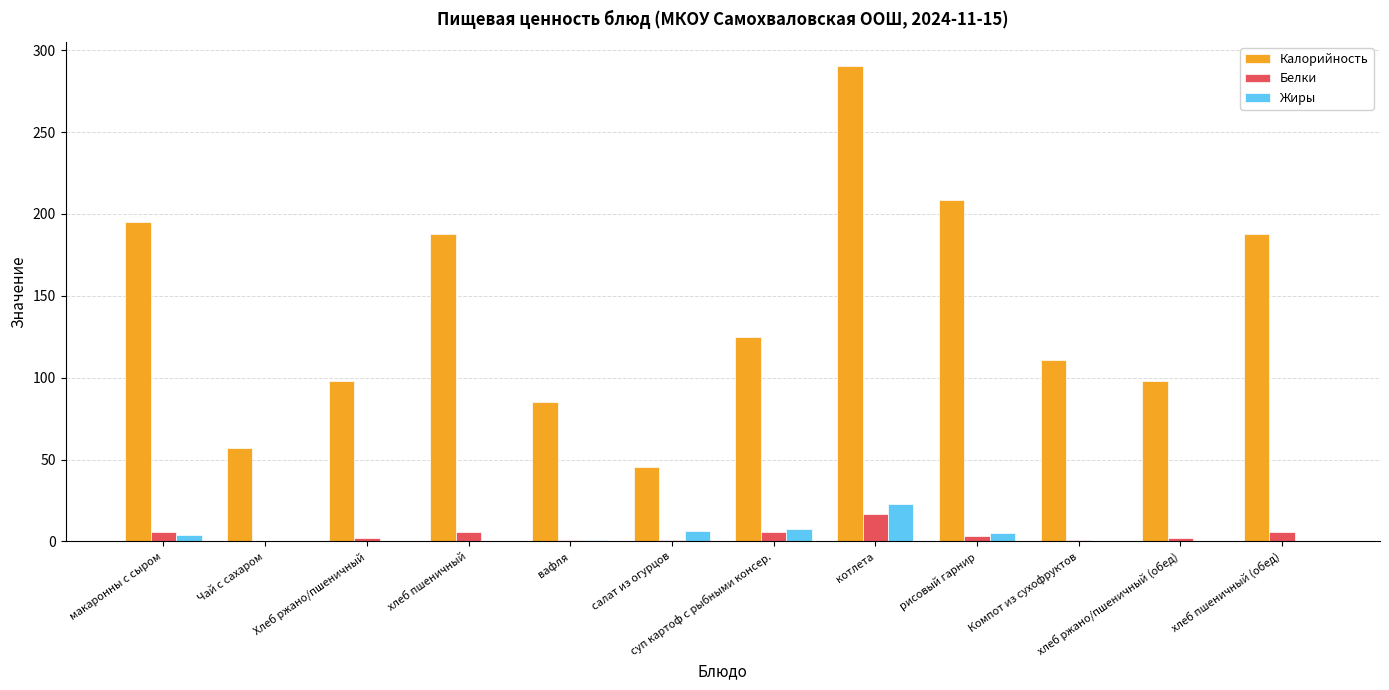

What is the total value across all series at рисовый гарнир?

217.7